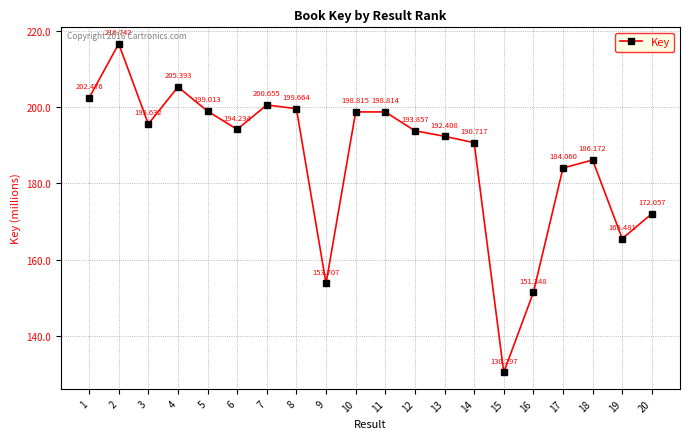

Does the chart have visible grid lines?

Yes